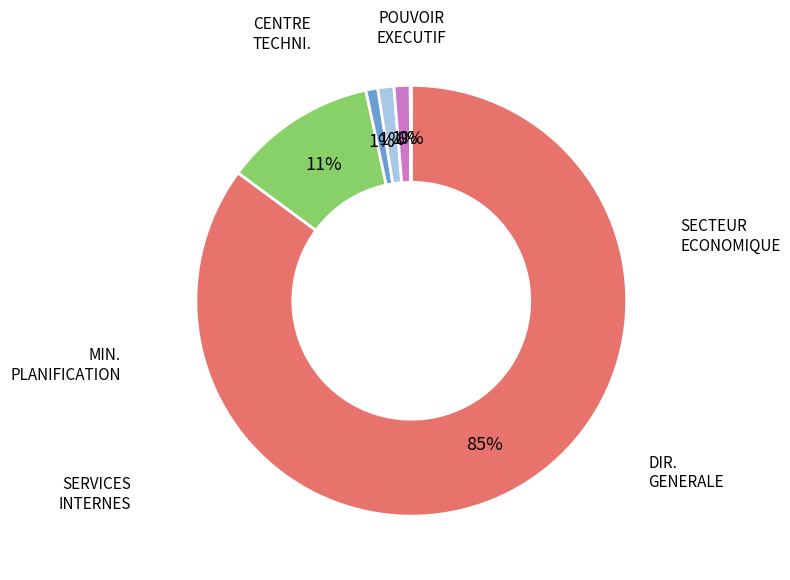

Does any single category account for the majority?

Yes